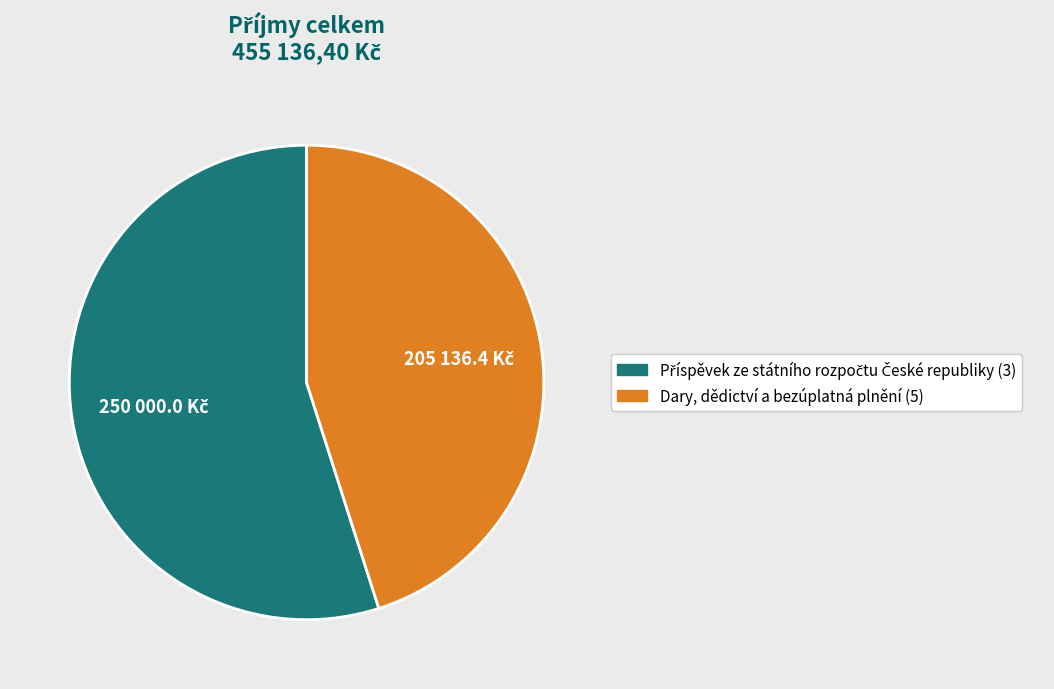

Does any single category account for the majority?

Yes